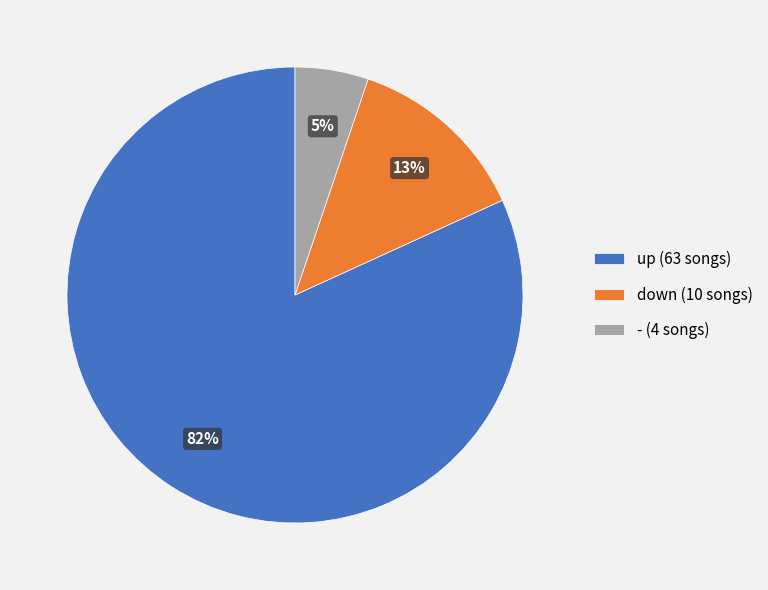

Count the number of slices in the pie.

3